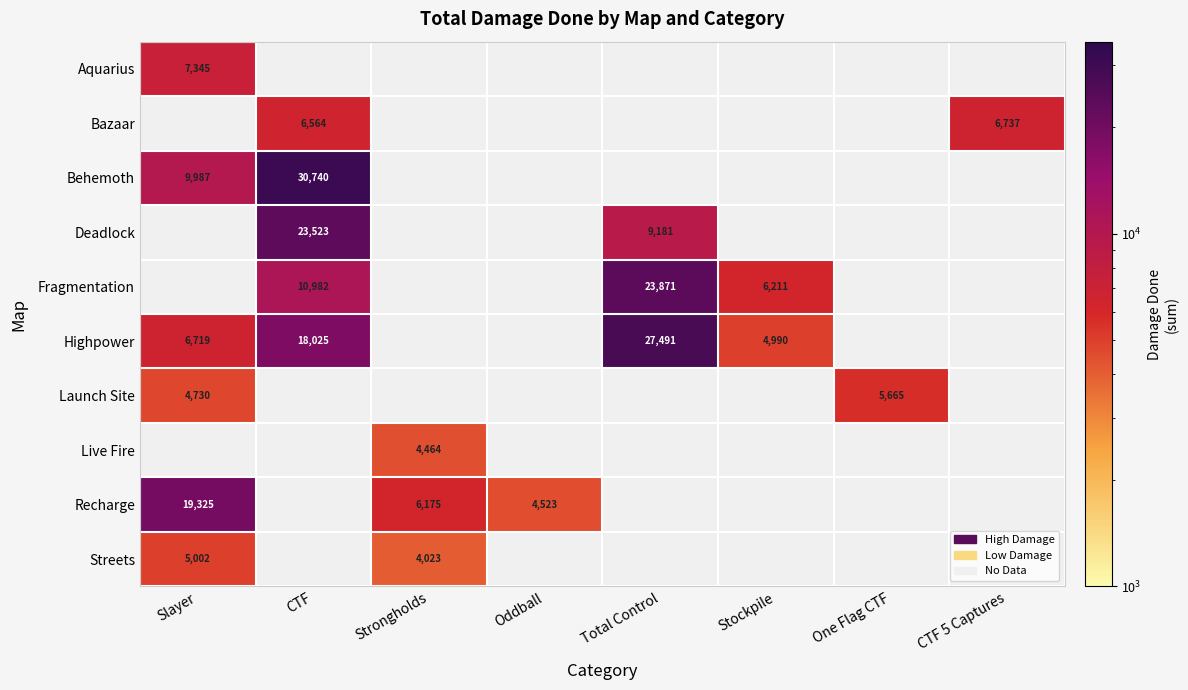

Which series has the largest total across all categories?

Highpower